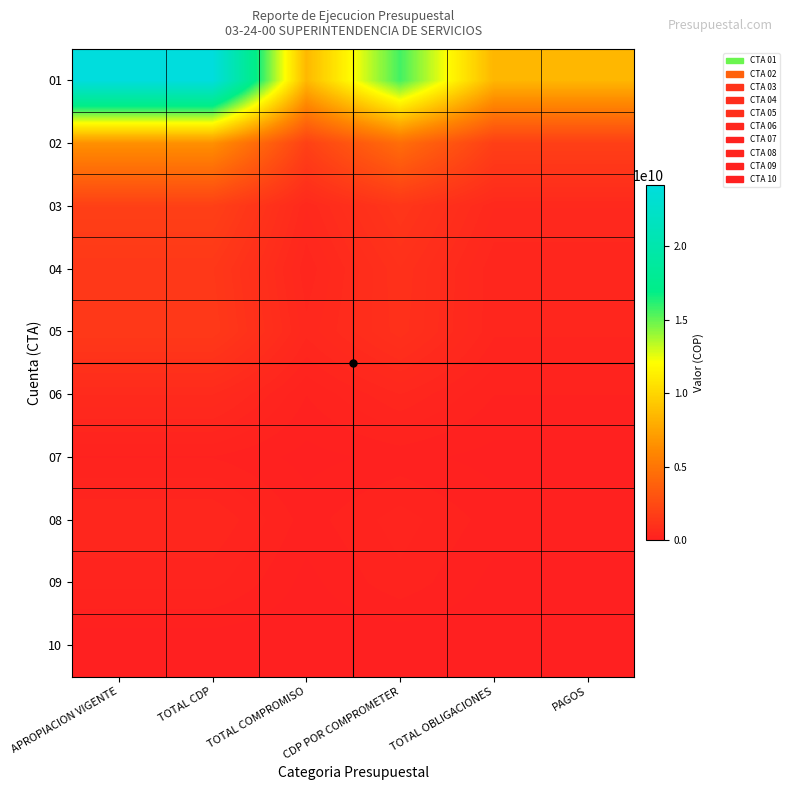

How many categories are shown in the chart?

6